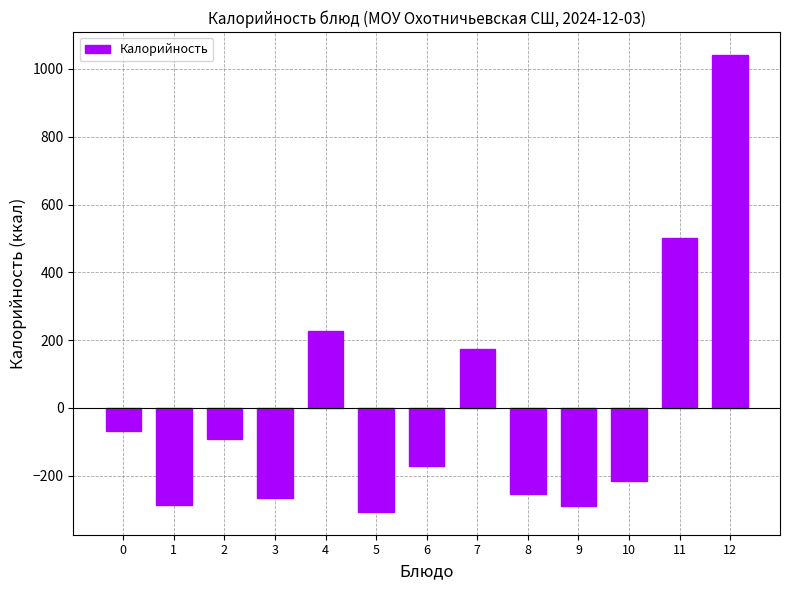

Count the number of values greater than -170.

6